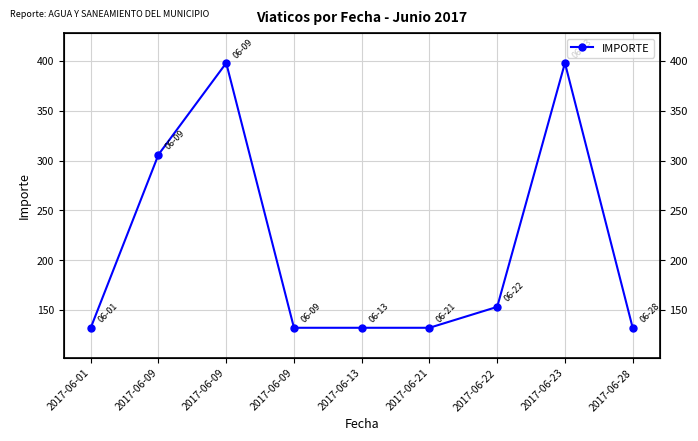

Does the chart have visible grid lines?

Yes